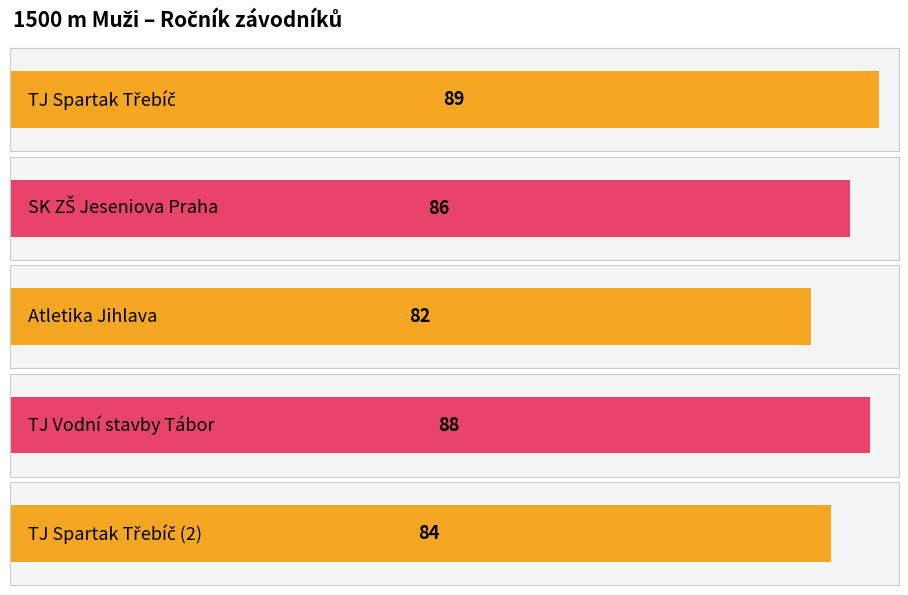

Does the chart contain any negative values?

No